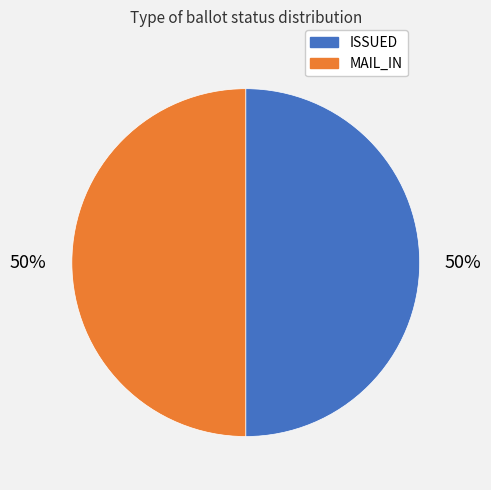

True or false: MAIL_IN accounts for 50% of the total.

True